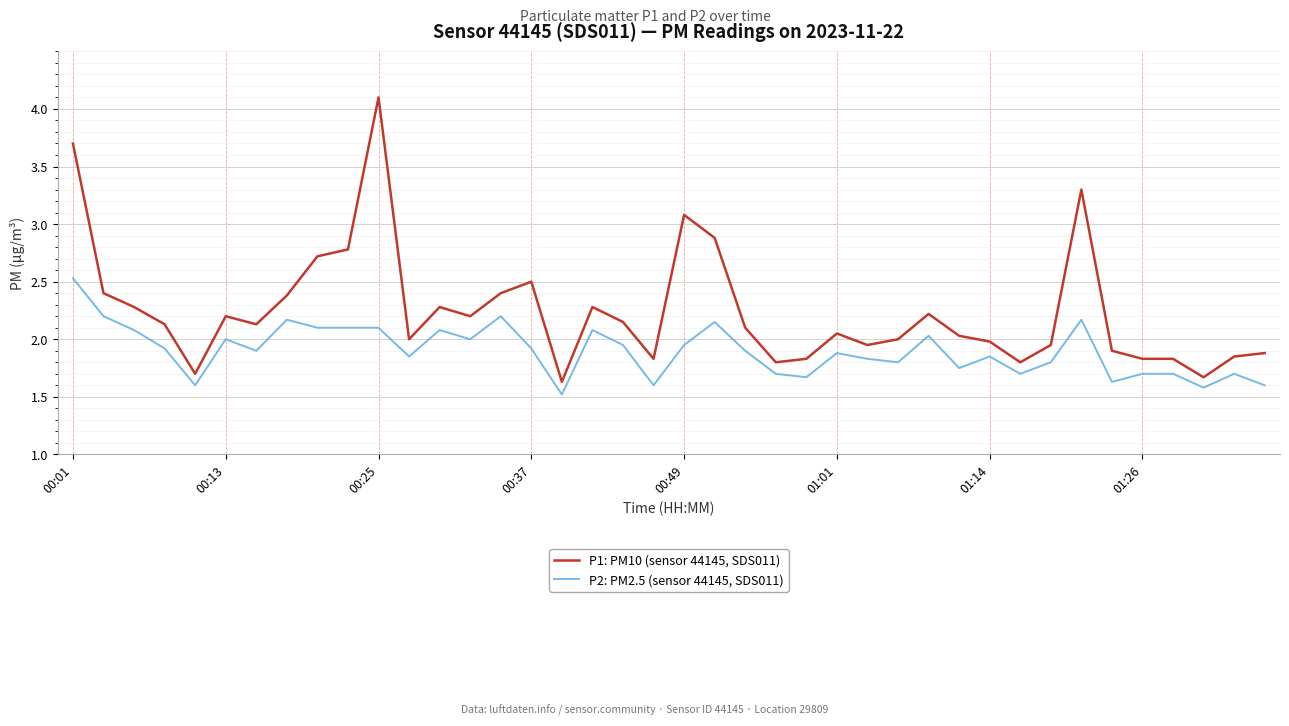

What is the minimum value shown in the chart?

1.5